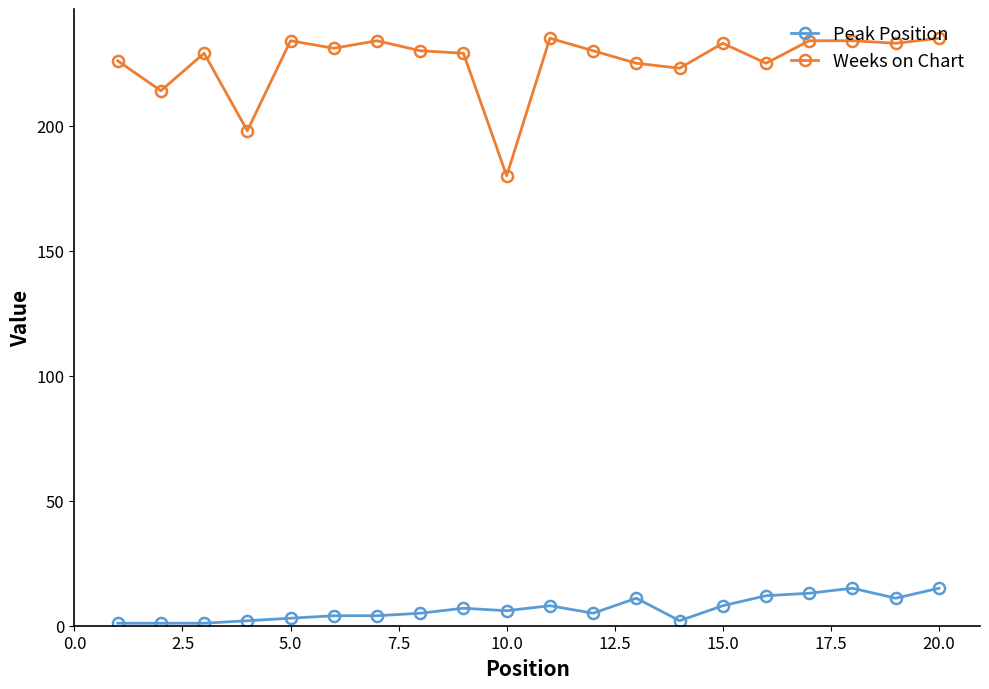

True or false: Peak Position and Weeks on Chart cross at least once.

False